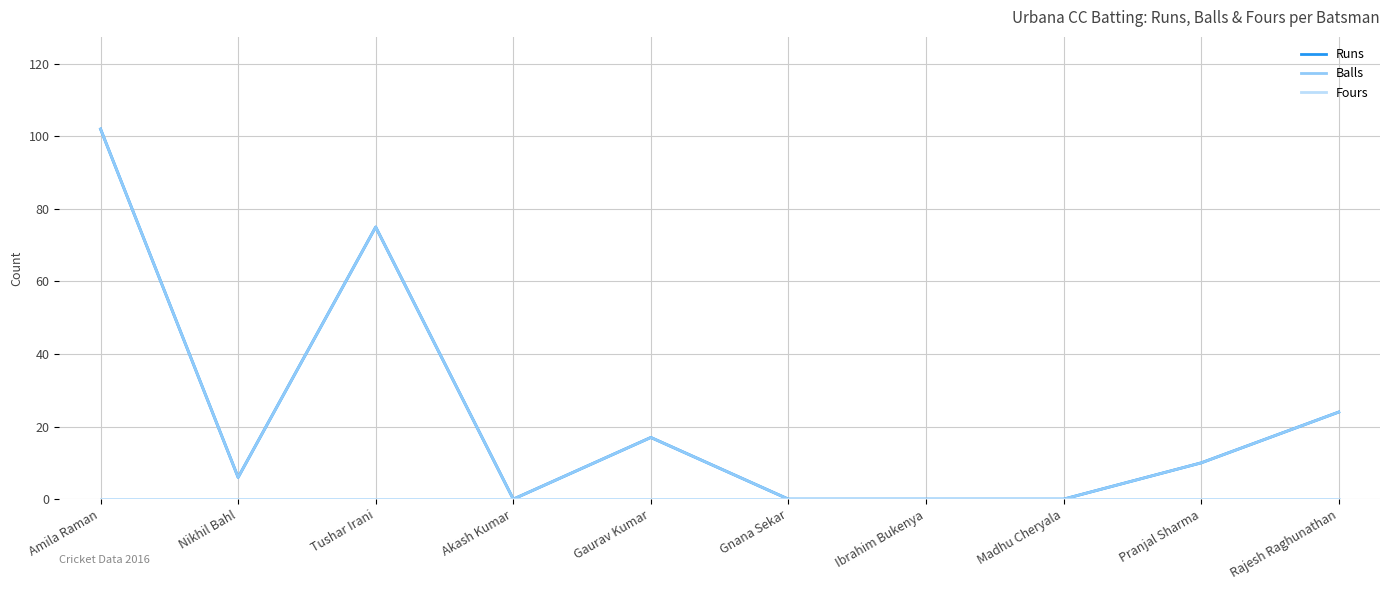

At which category does Runs reach its first local peak?

Tushar Irani